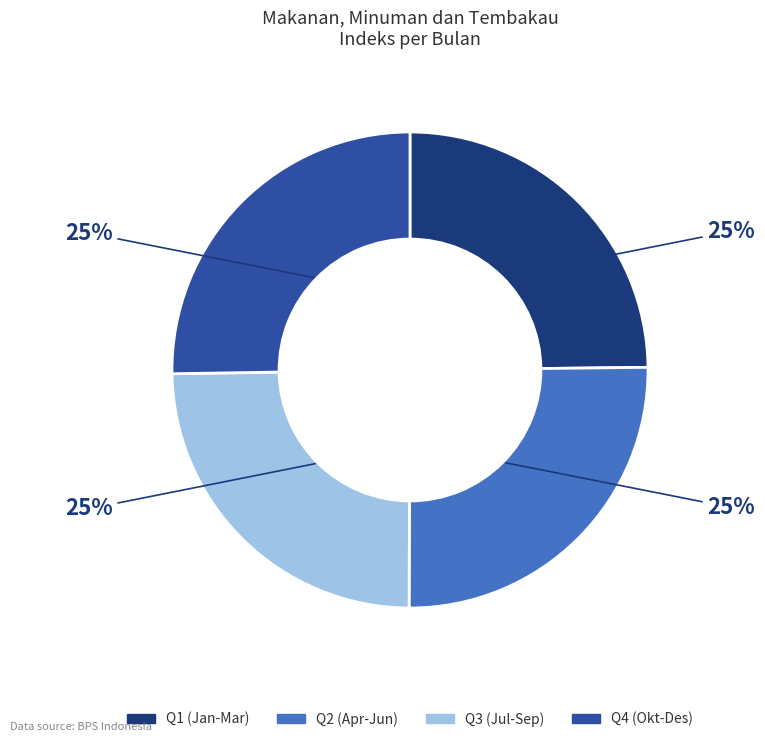

Is there a majority slice in this chart?

No